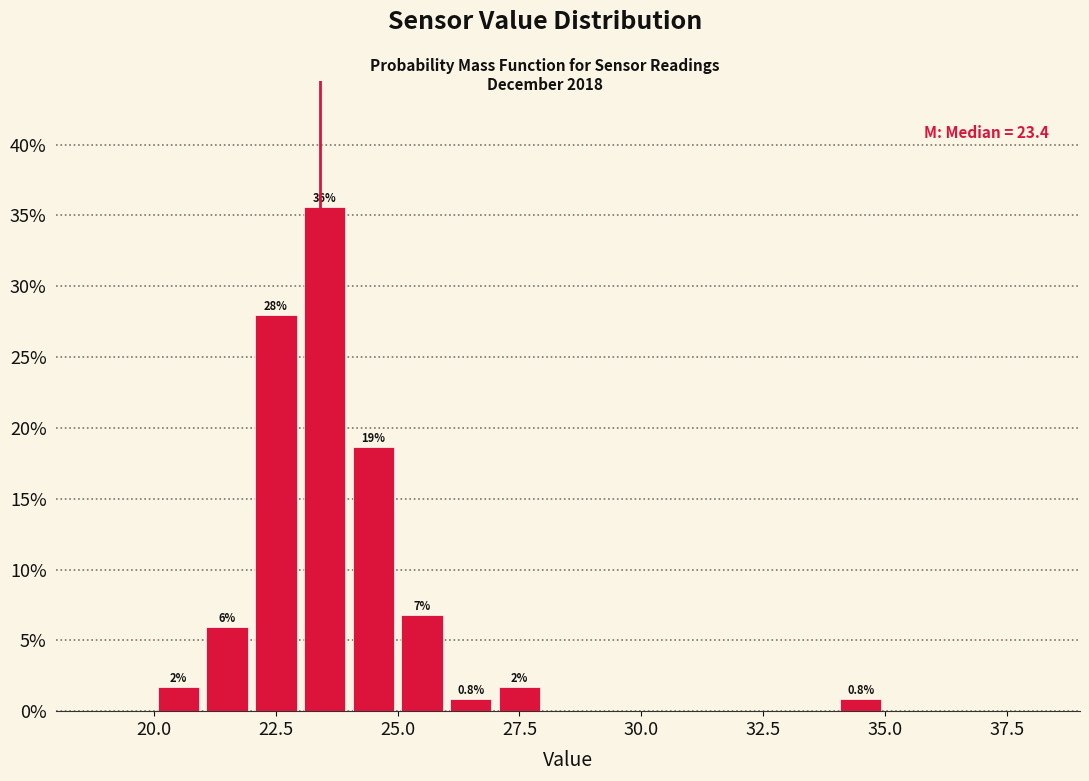

Read against the x-axis, roughly where is the centre of the tallest bar?

23.5